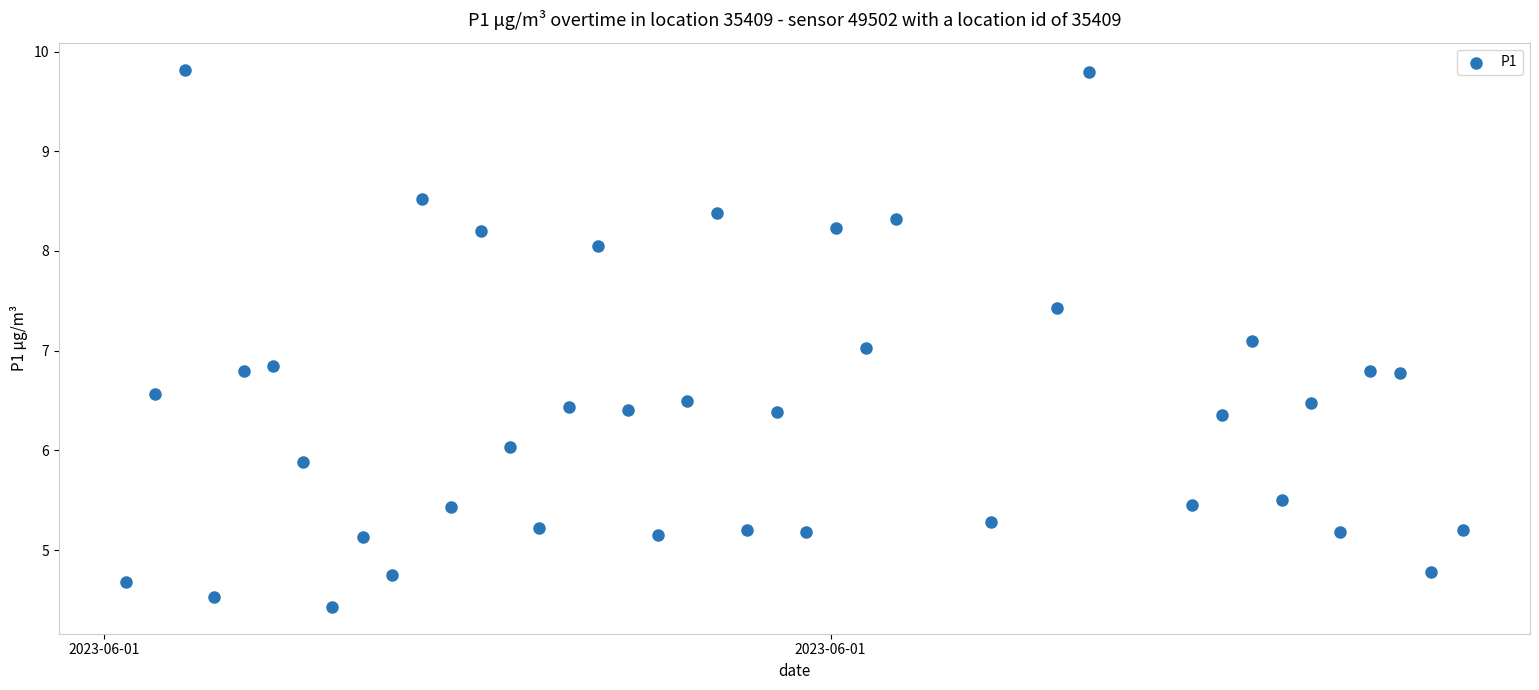

How many data points are displayed?

40